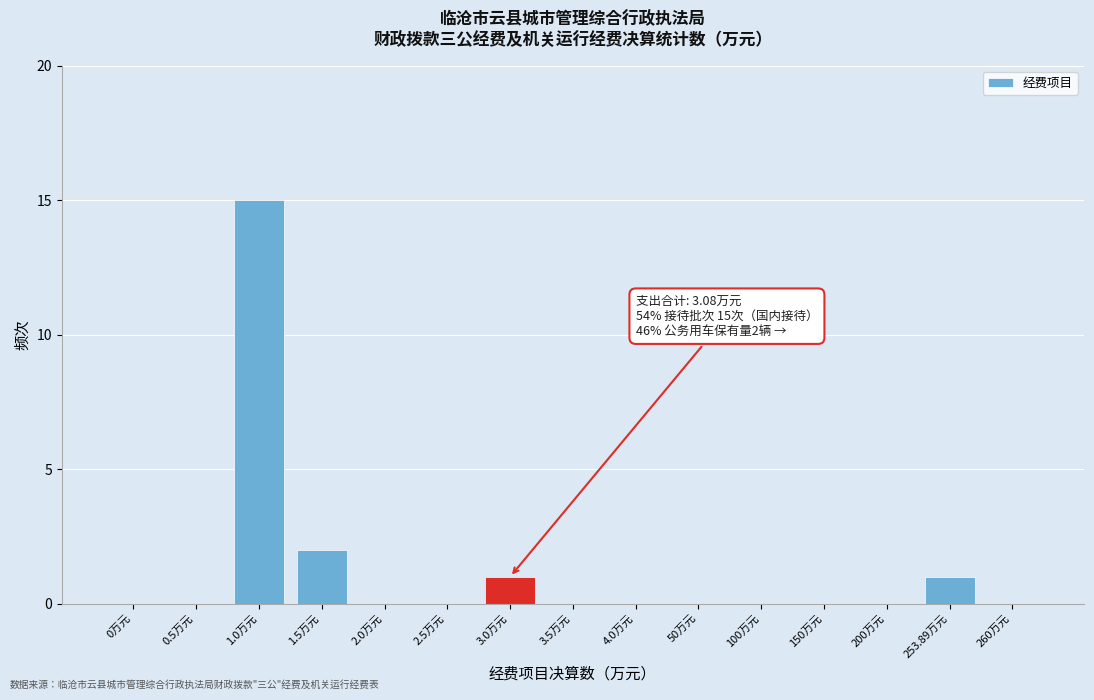

At which label is the value closest to 7?

1.5万元